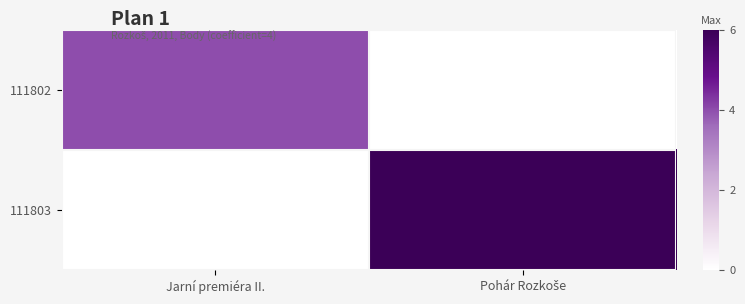

Reading left to right, list all the values displayed in this chart.

111802: Jarní premiéra II.=4	Pohár Rozkoše=0
111803: Jarní premiéra II.=0	Pohár Rozkoše=6